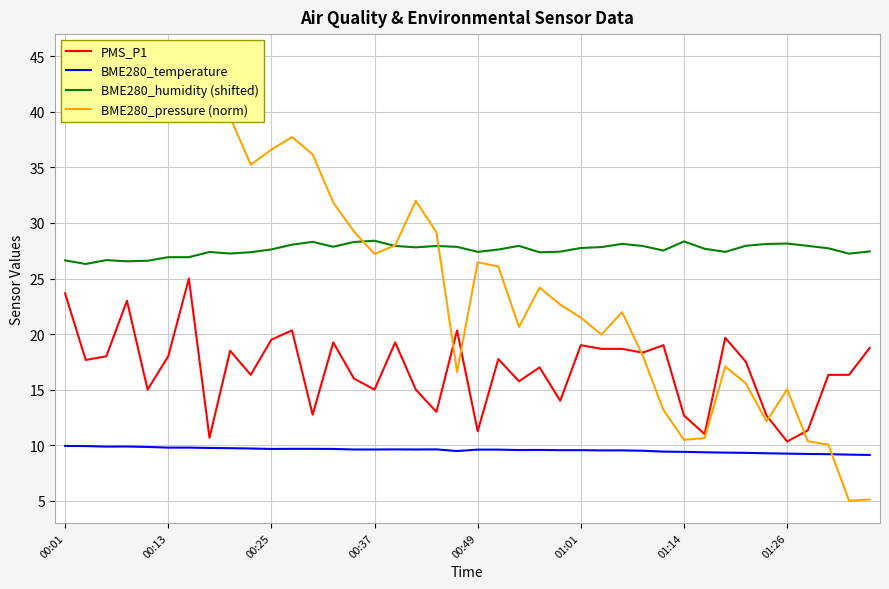

True or false: PMS_P1 and BME280_temperature intersect in this chart.

False